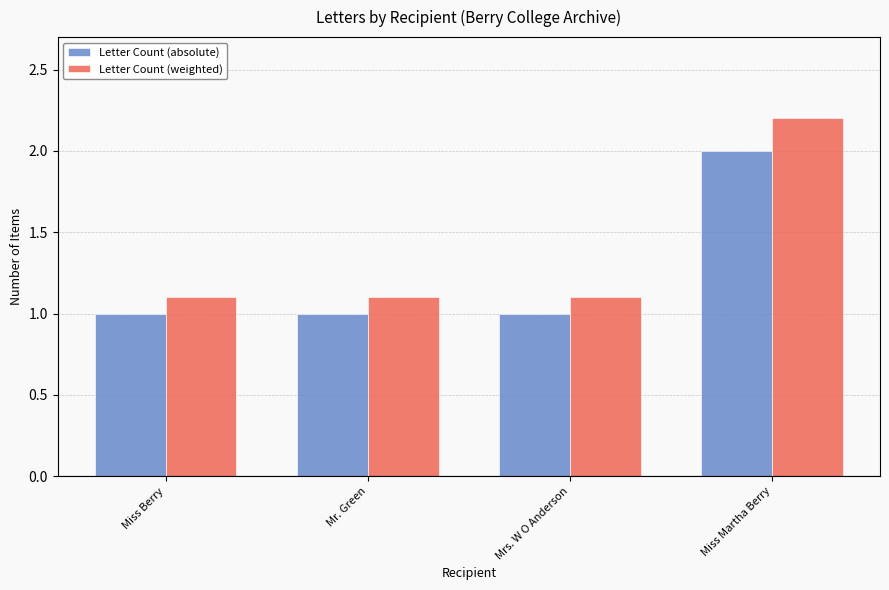

Which series has the largest range (max minus min)?

Letter Count (weighted)